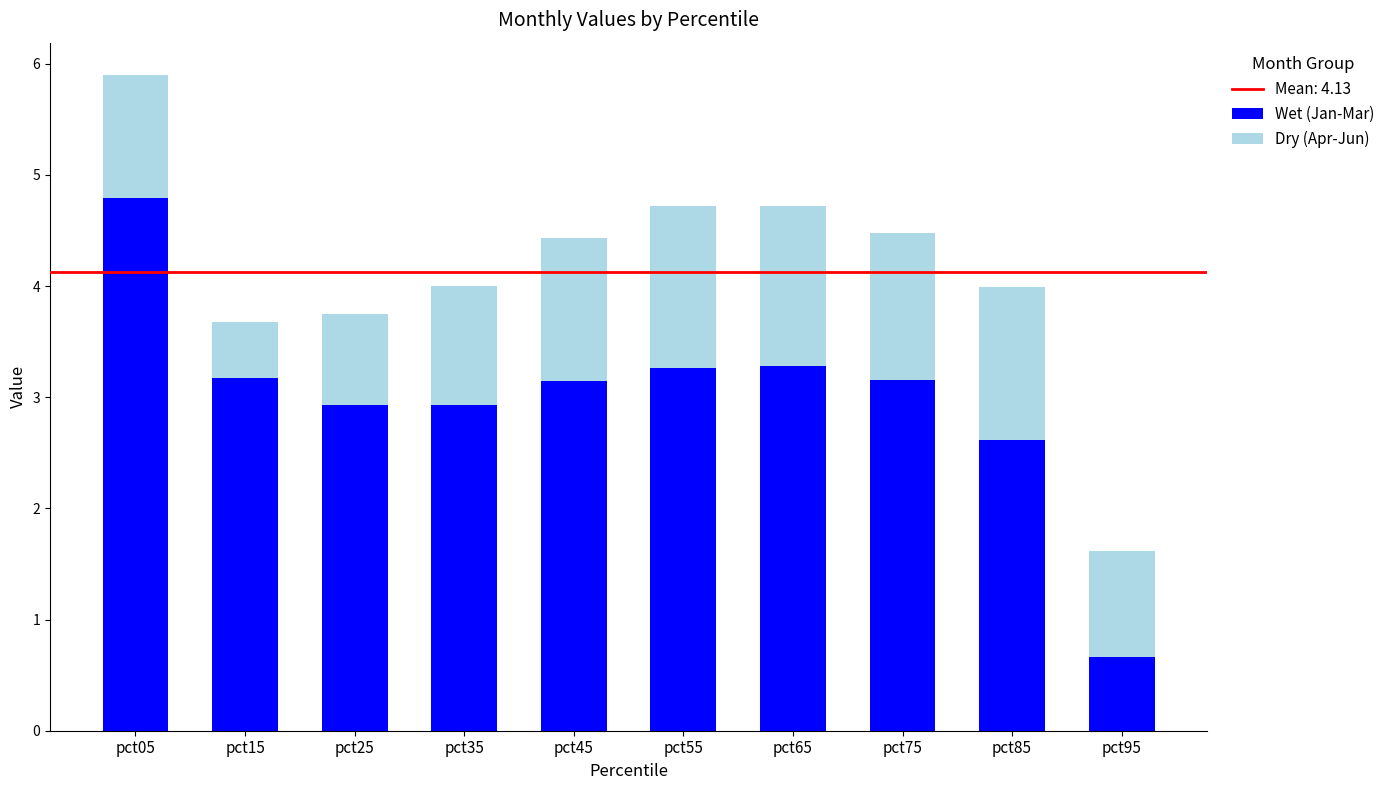

What is the approximate value of Wet (Jan-Mar) at pct25?

2.9